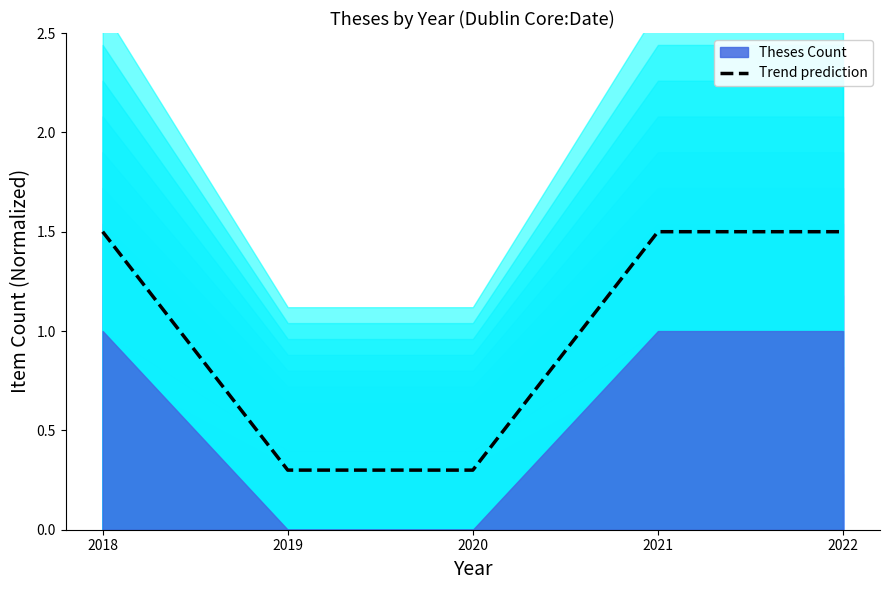

At which label does Trend prediction first exceed 1?

2018